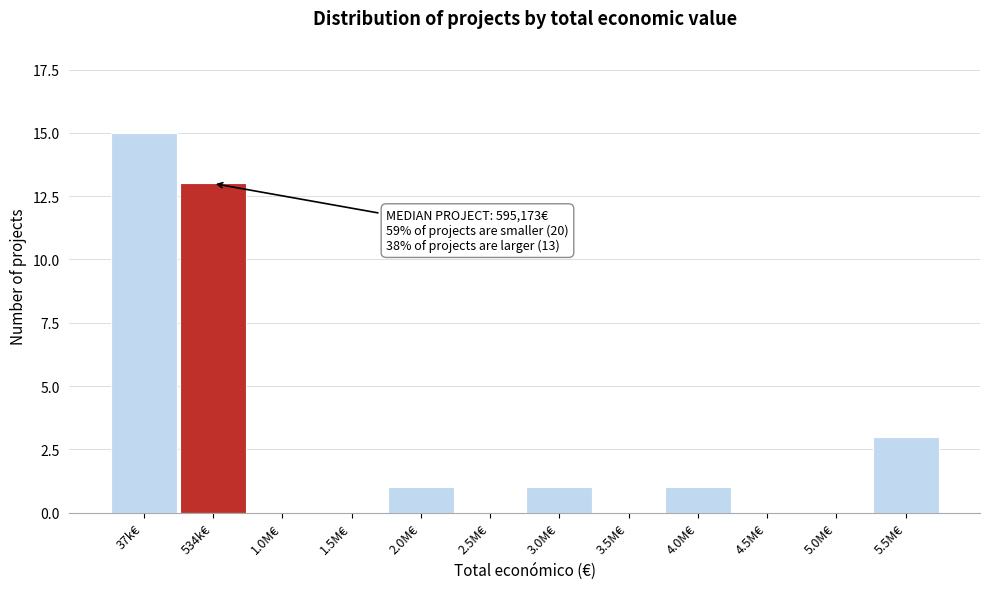

Reading right to left, what are all the values shown in this chart?

5.5M€=3	5.0M€=0	4.5M€=0	4.0M€=1	3.5M€=0	3.0M€=1	2.5M€=0	2.0M€=1	1.5M€=0	1.0M€=0	534k€=13	37k€=15